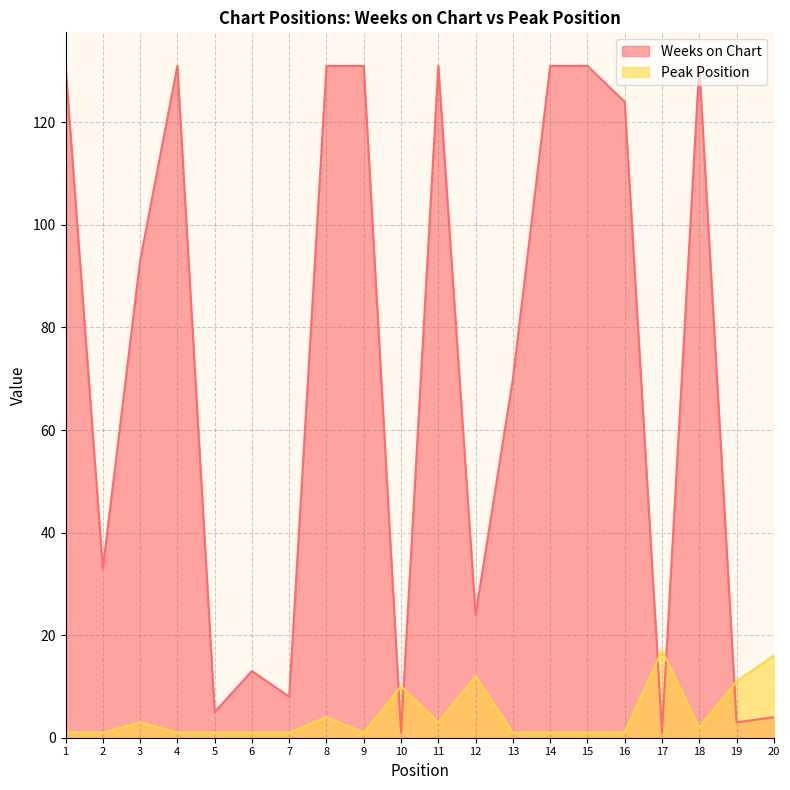

True or false: Peak Position and Weeks on Chart intersect in this chart.

True